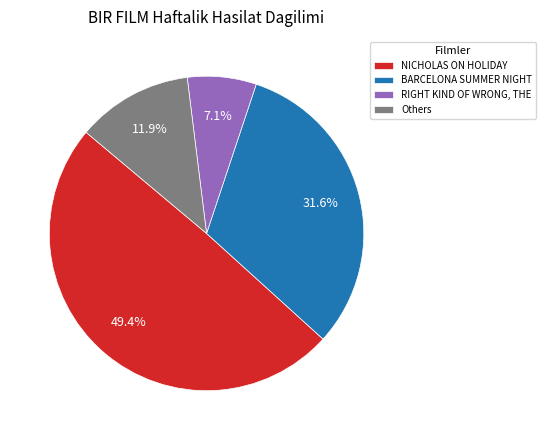

Does NICHOLAS ON HOLIDAY represent more than half of the total?

No